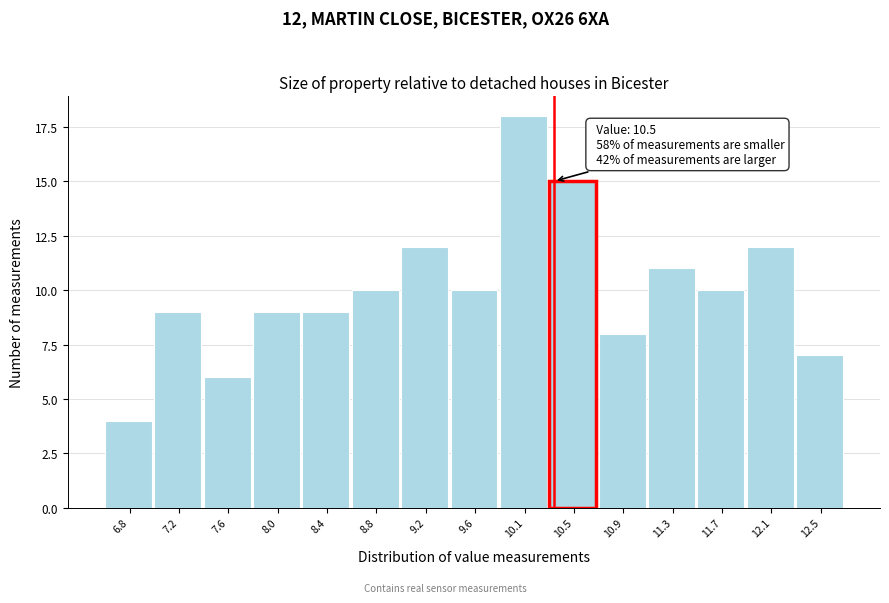

Reading left to right, what are all the values shown in this chart?

4	9	6	9	9	10	12	10	18	15	8	11	10	12	7